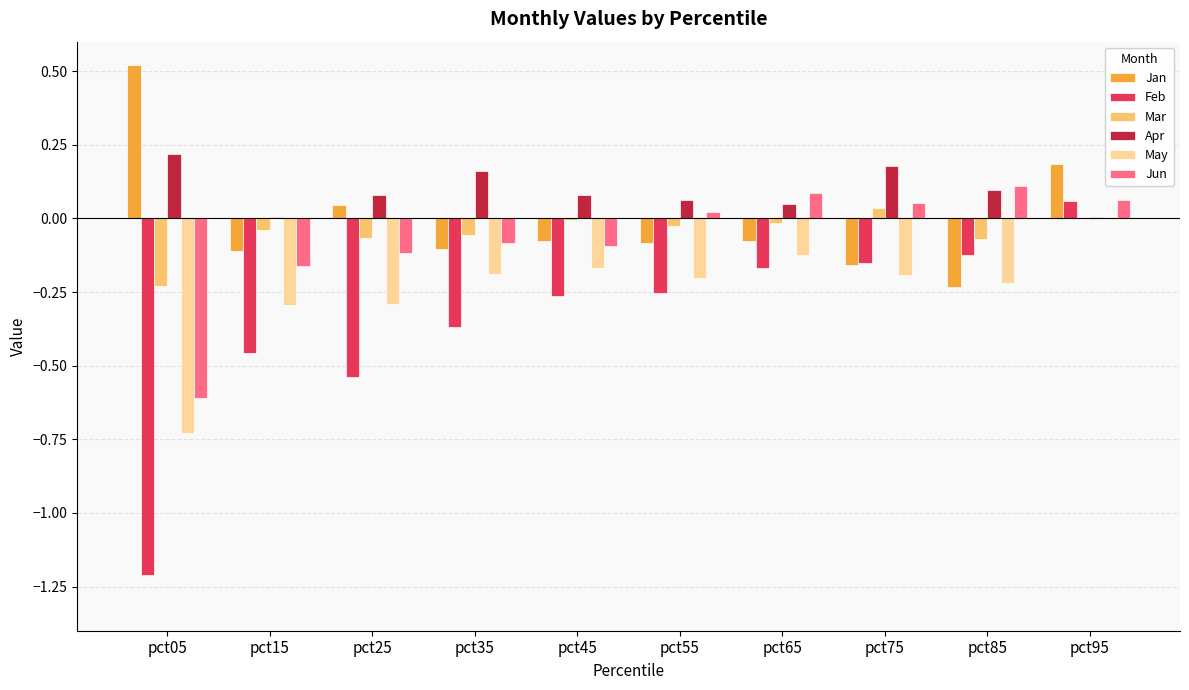

At which category is the sum across all series the highest?

pct95